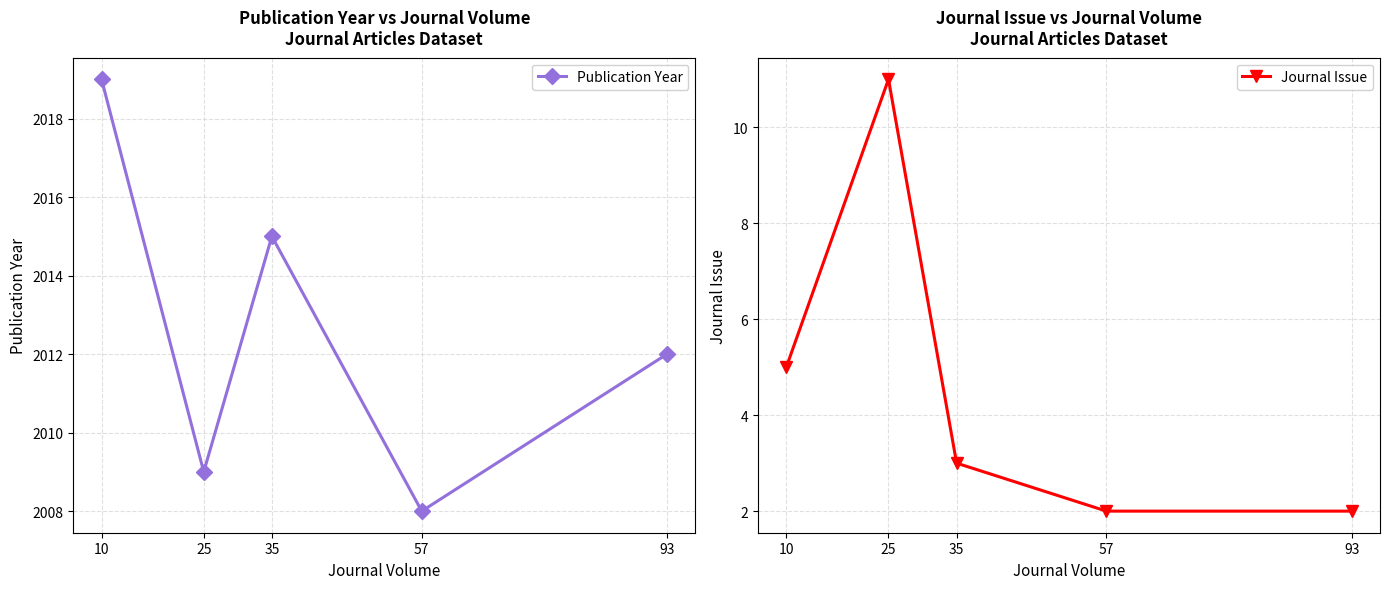

The value of Journal Issue at 10 is 2. True or false?

False